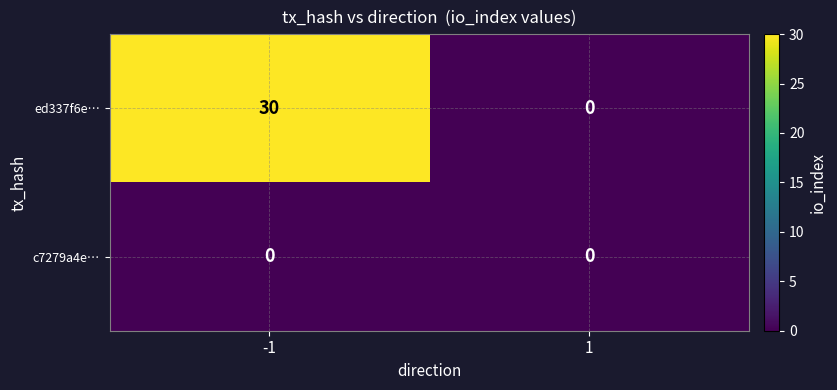

Between -1 and 1, which series saw the biggest shift?

ed337f6e…